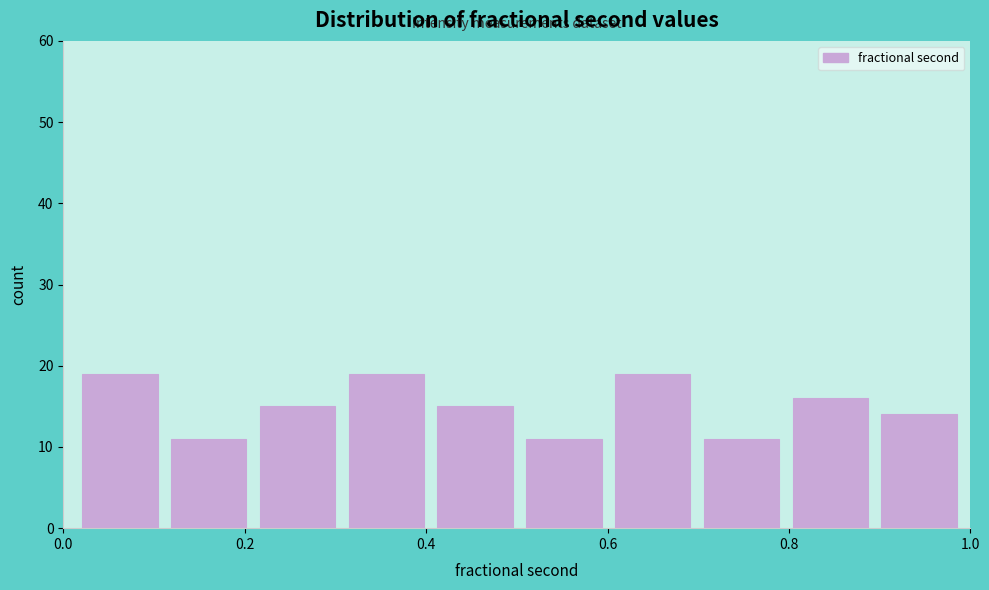

Reading left to right, transcribe this chart: for each bar, give the range it covers on the x-axis and its height. Neither the bar edges nor the heights are printed on the chart, so give them approximately, as read against the axes.

0.02 to 0.12: 19
0.12 to 0.20: 11
0.20 to 0.30: 15
0.30 to 0.40: 19
0.40 to 0.50: 15
0.50 to 0.60: 11
0.60 to 0.70: 19
0.70 to 0.80: 11
0.80 to 0.90: 16
0.90 to 1.00: 14